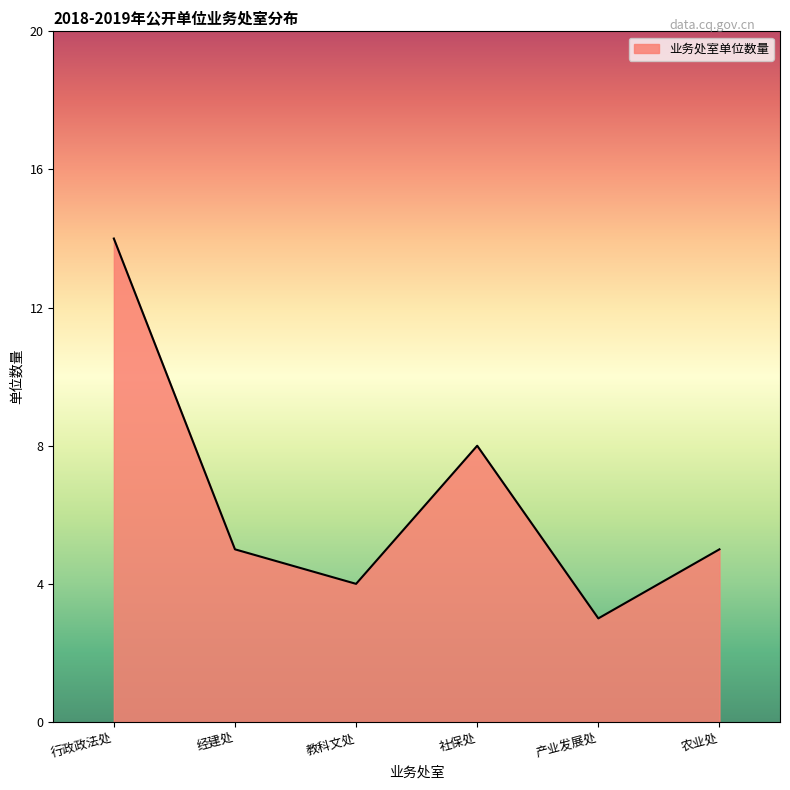

Between 教科文处 and 经建处, which is larger?

经建处